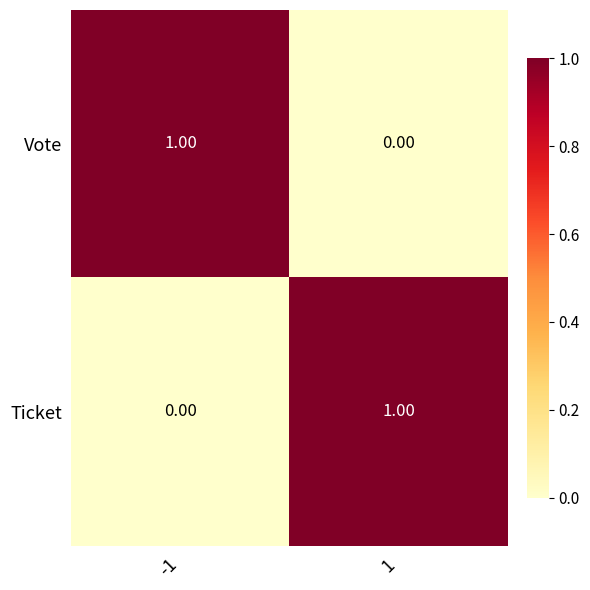

Rank the series at -1 from lowest to highest value.

Ticket, Vote